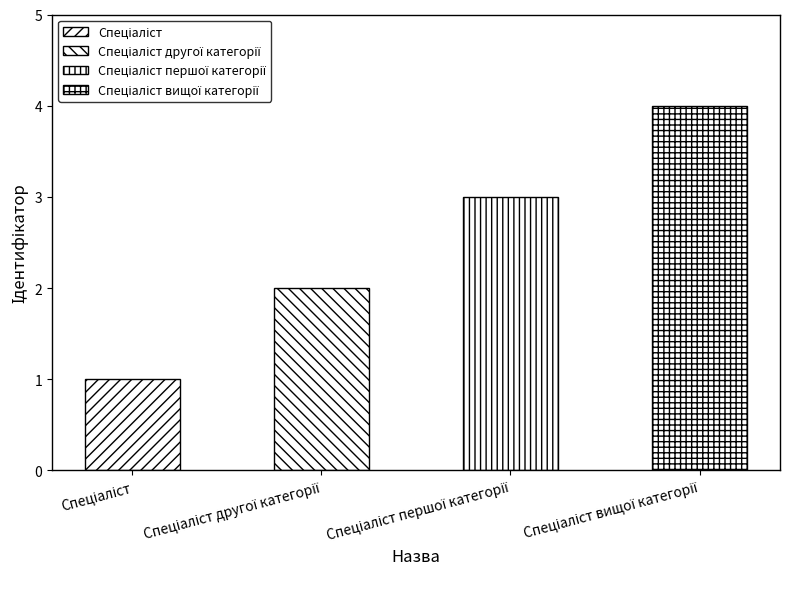

What is the greatest value displayed?

4